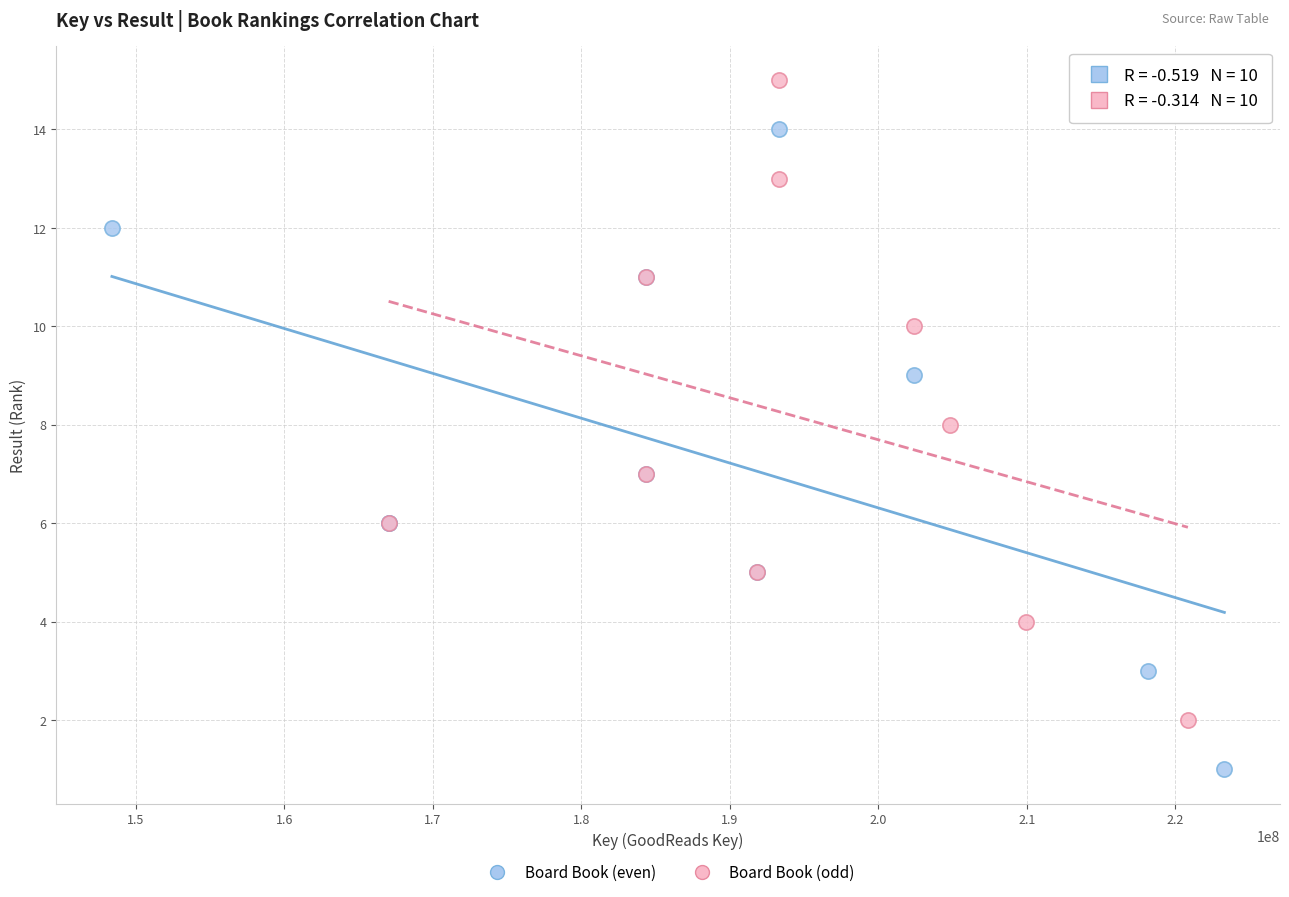

Which series reaches the maximum Y coordinate?

Board Book (odd)